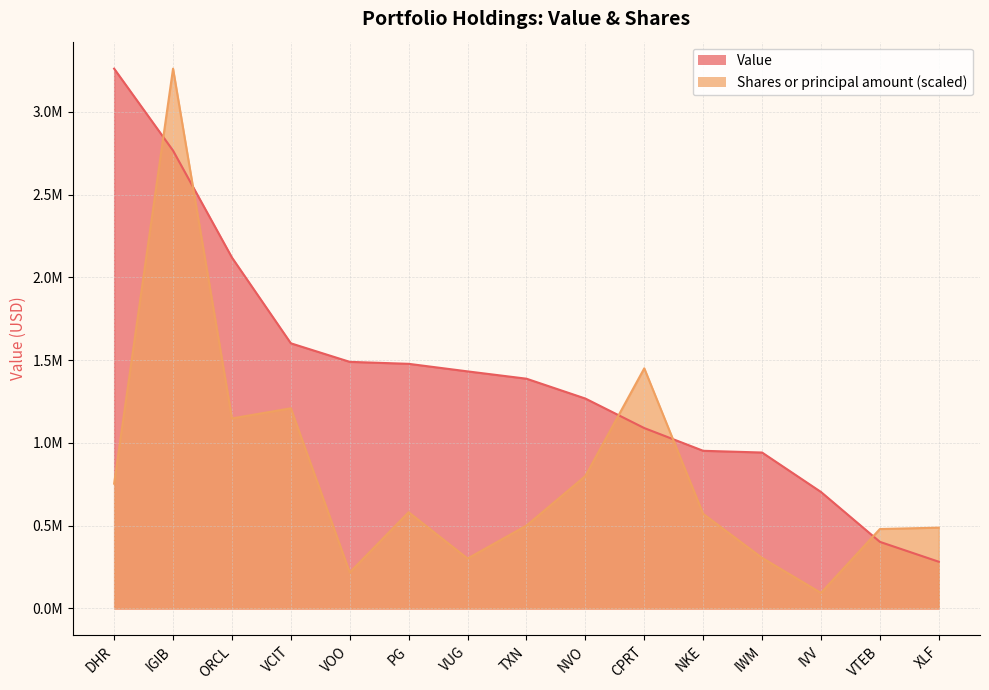

What is the average value of the Value series?

1411964.5